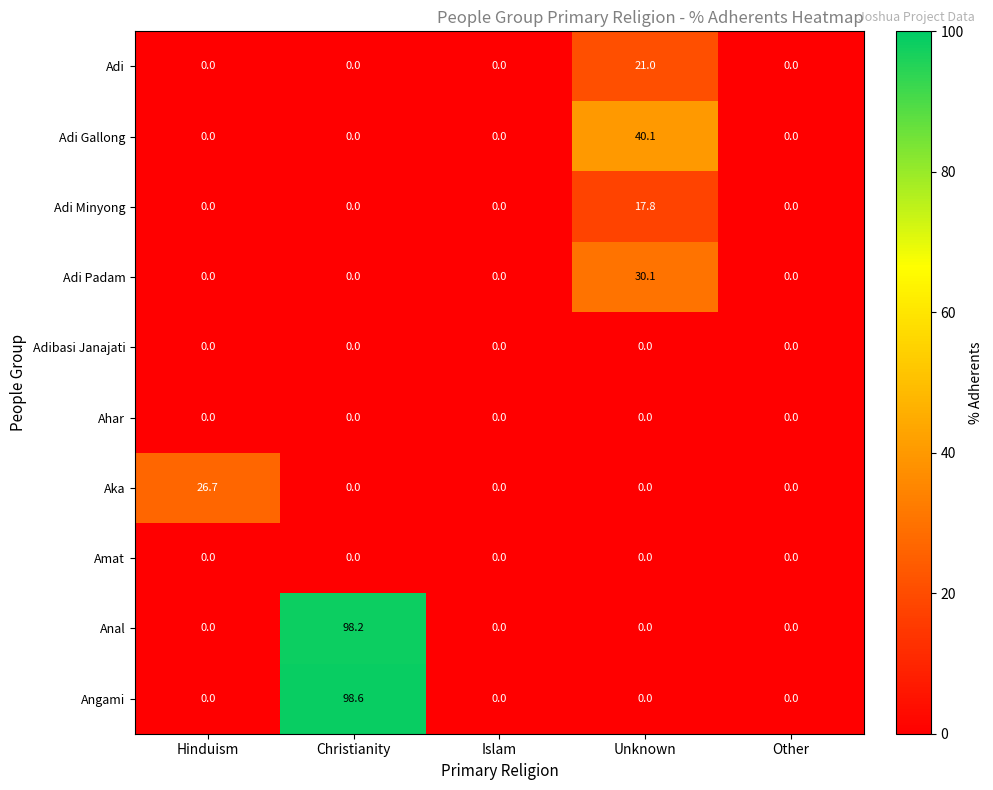

What is the difference between the maximum and minimum values in the Adi Gallong series?

40.1